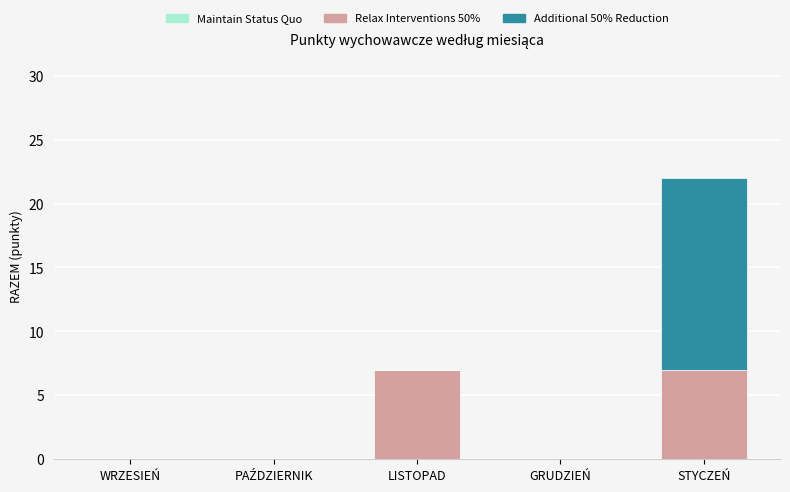

How many Relax Interventions 50% values are between 0 and 7?

5